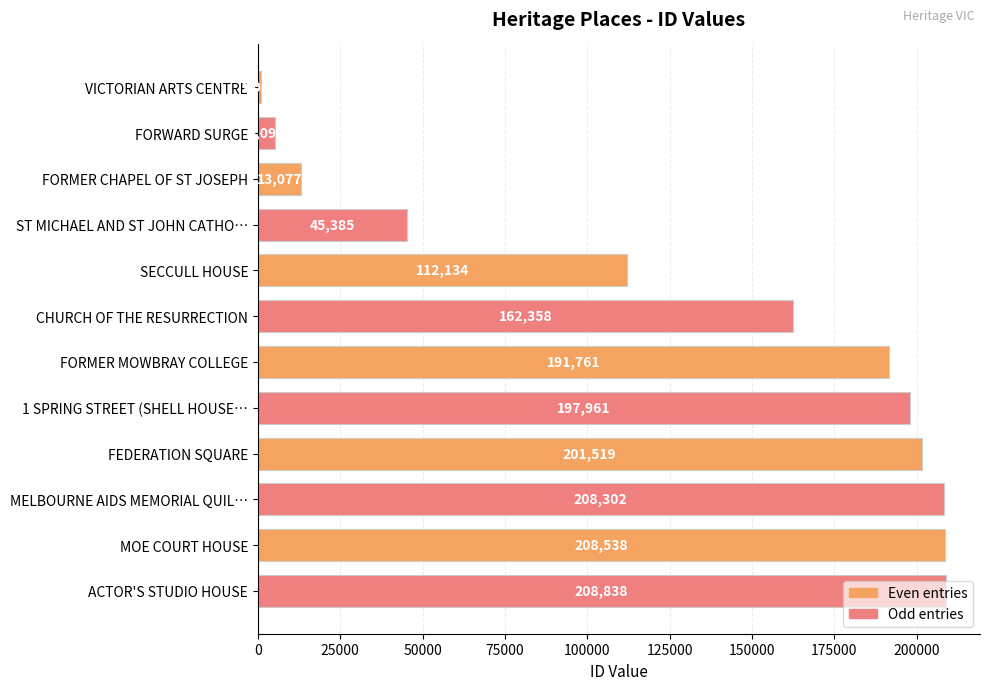

At which label is the value closest to 104952?

SECCULL HOUSE